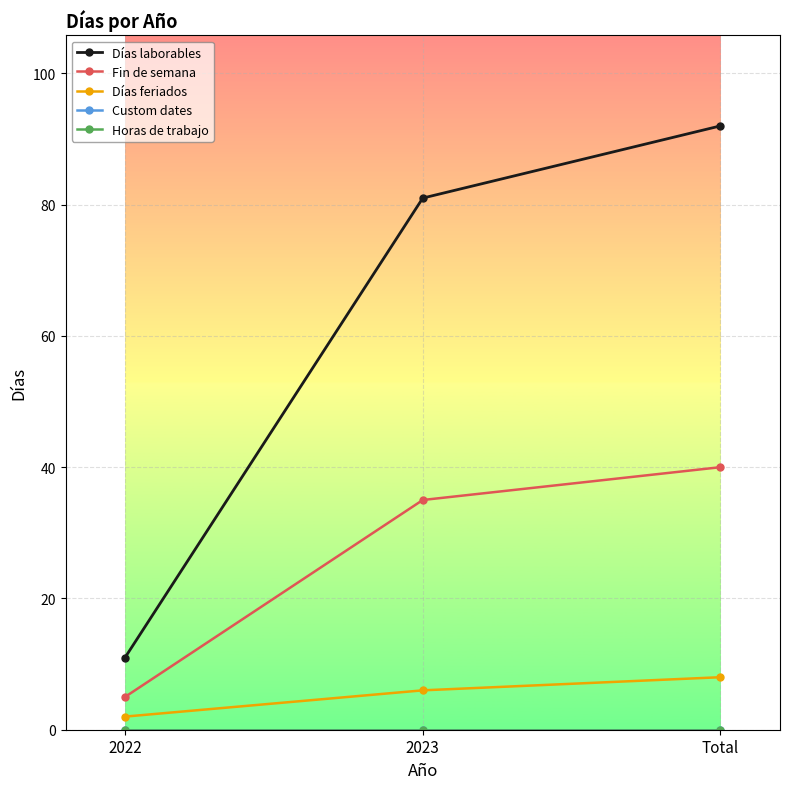

Is this an area chart (filled region under the line)?

No